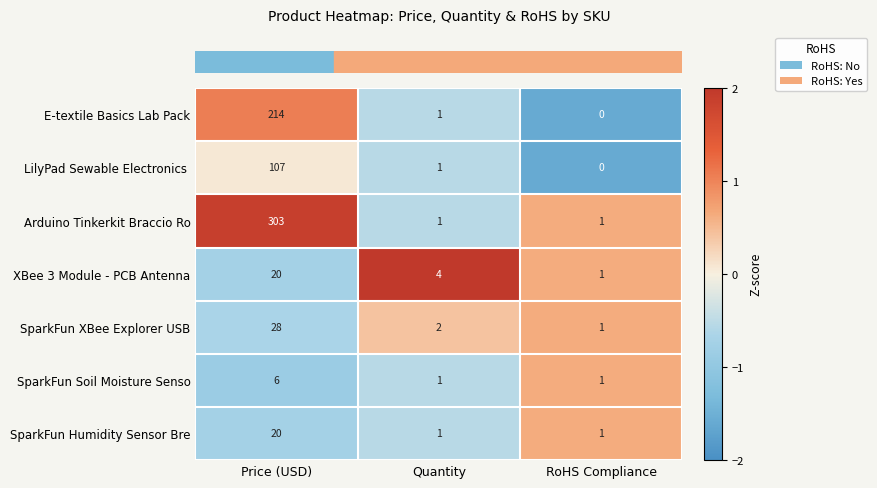

What is the average value of the Arduino Tinkerkit Braccio Ro series?

102